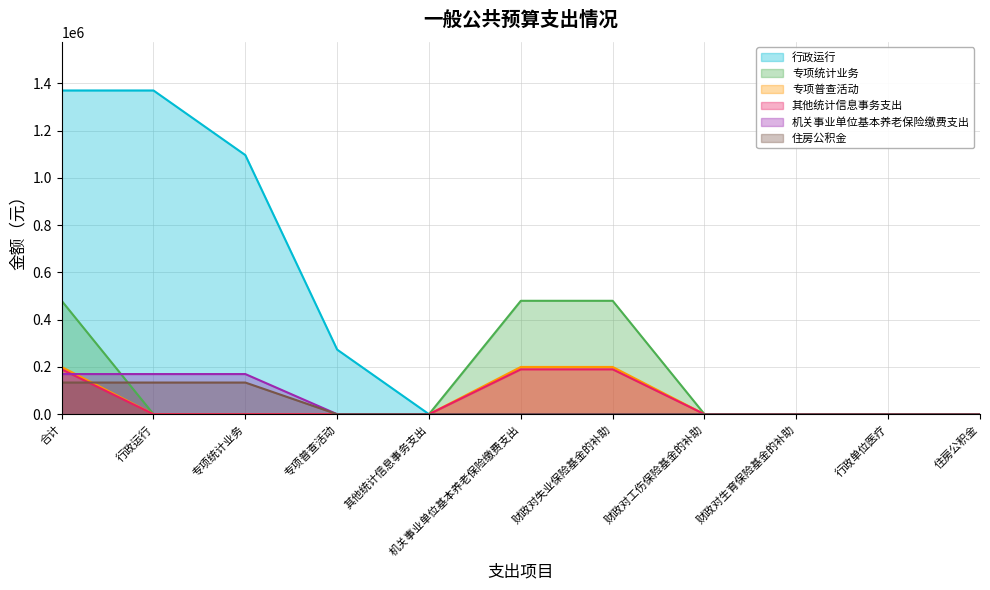

True or false: 行政运行 and 专项普查活动 cross at least once.

False